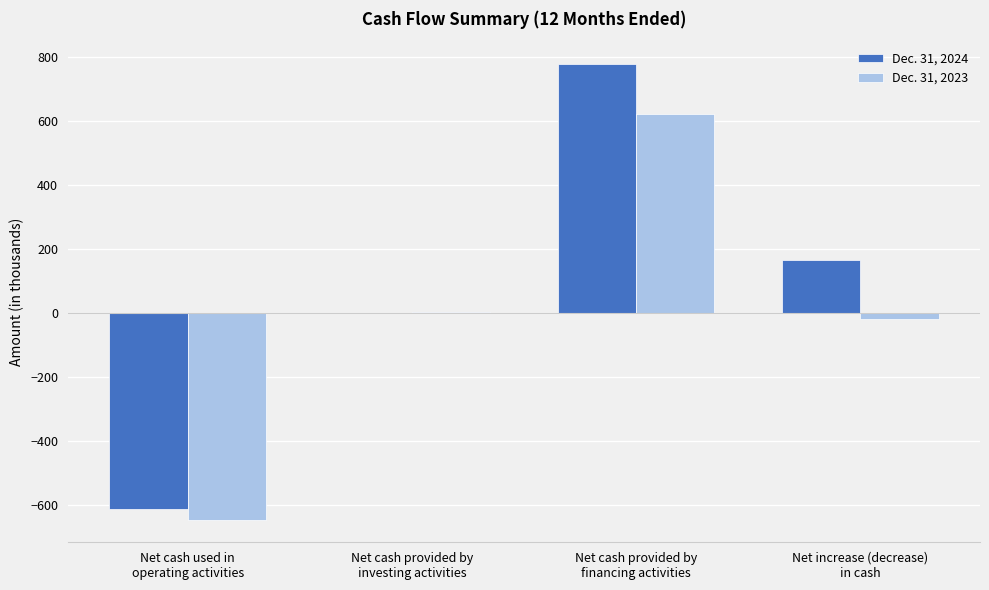

How many groups of bars are there?

4